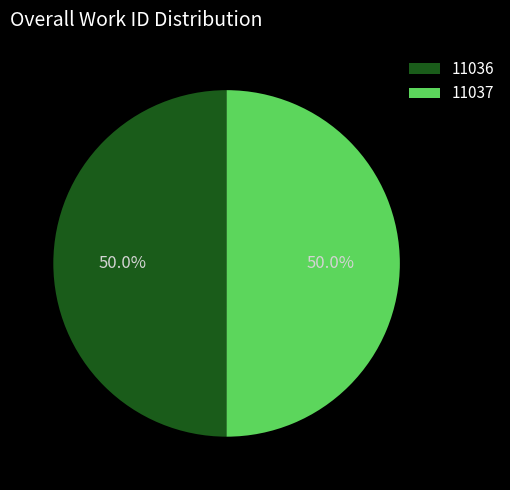

True or false: 11037 accounts for 37% of the total.

False